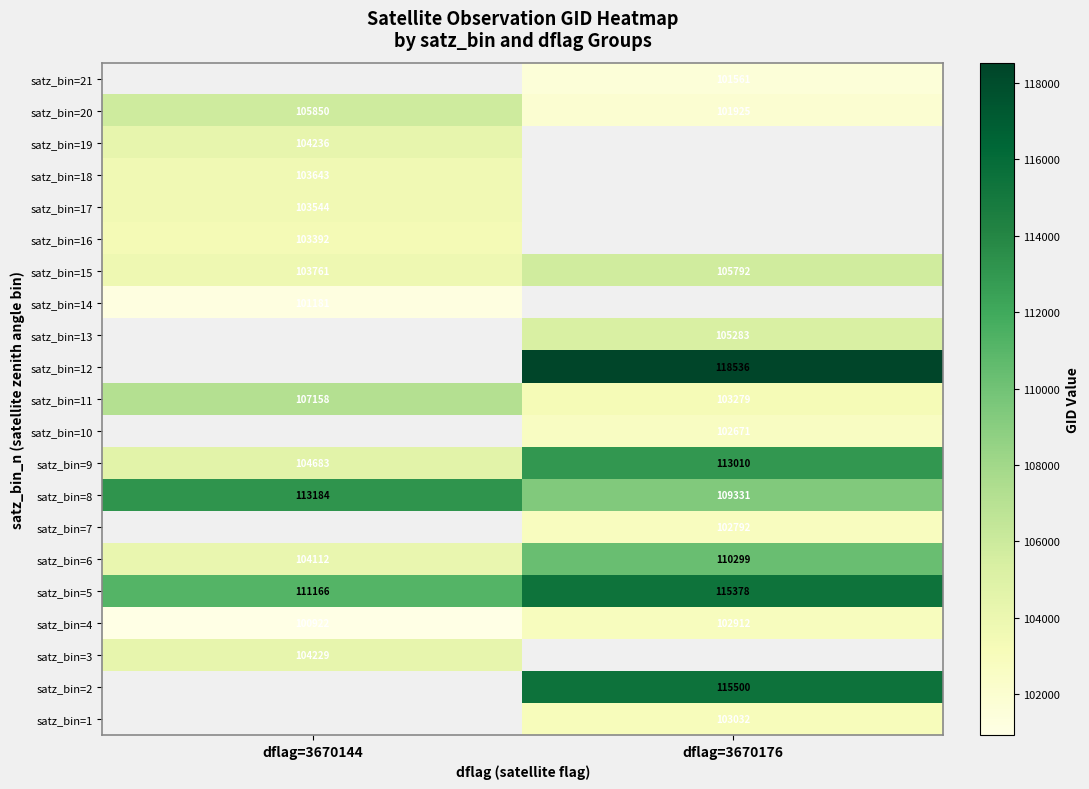

How many data points in satz_bin=9 are less than 113010?

1